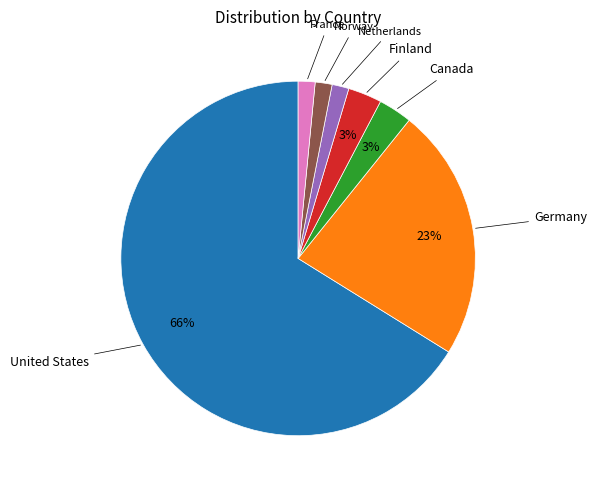

To the nearest percent, what is the average slice percentage?

14%